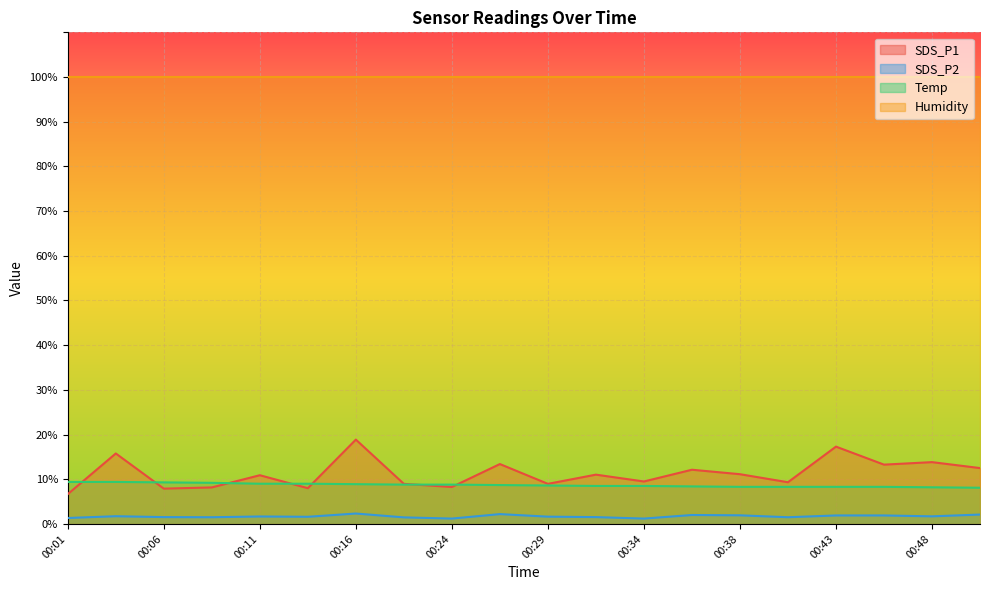

At 00:34, list the series in order from largest to smallest.

Humidity, SDS_P1, Temp, SDS_P2